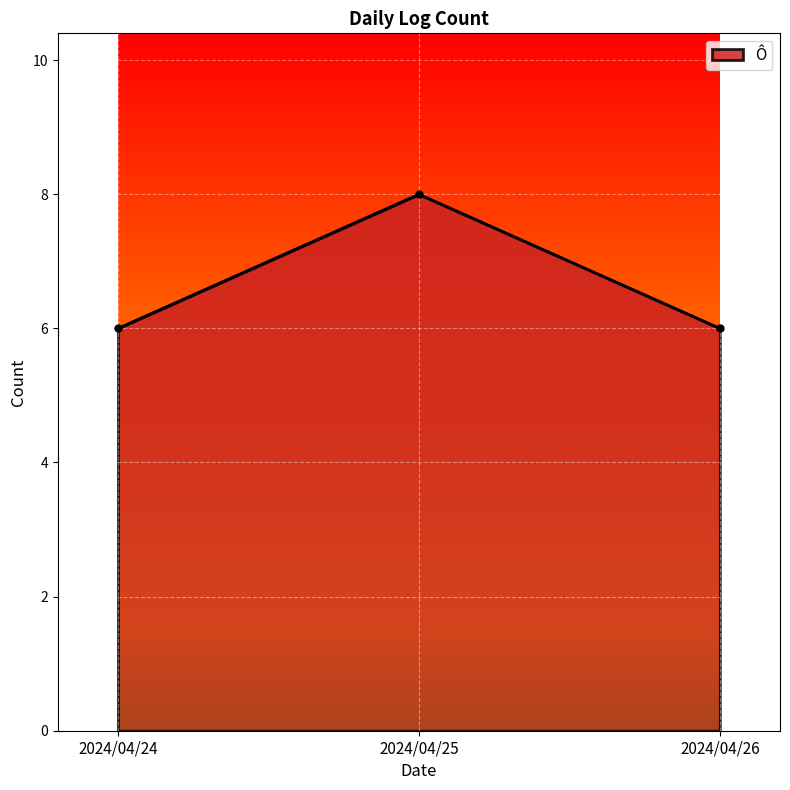

What is the change in value from 2024/04/24 to 2024/04/25?

+2